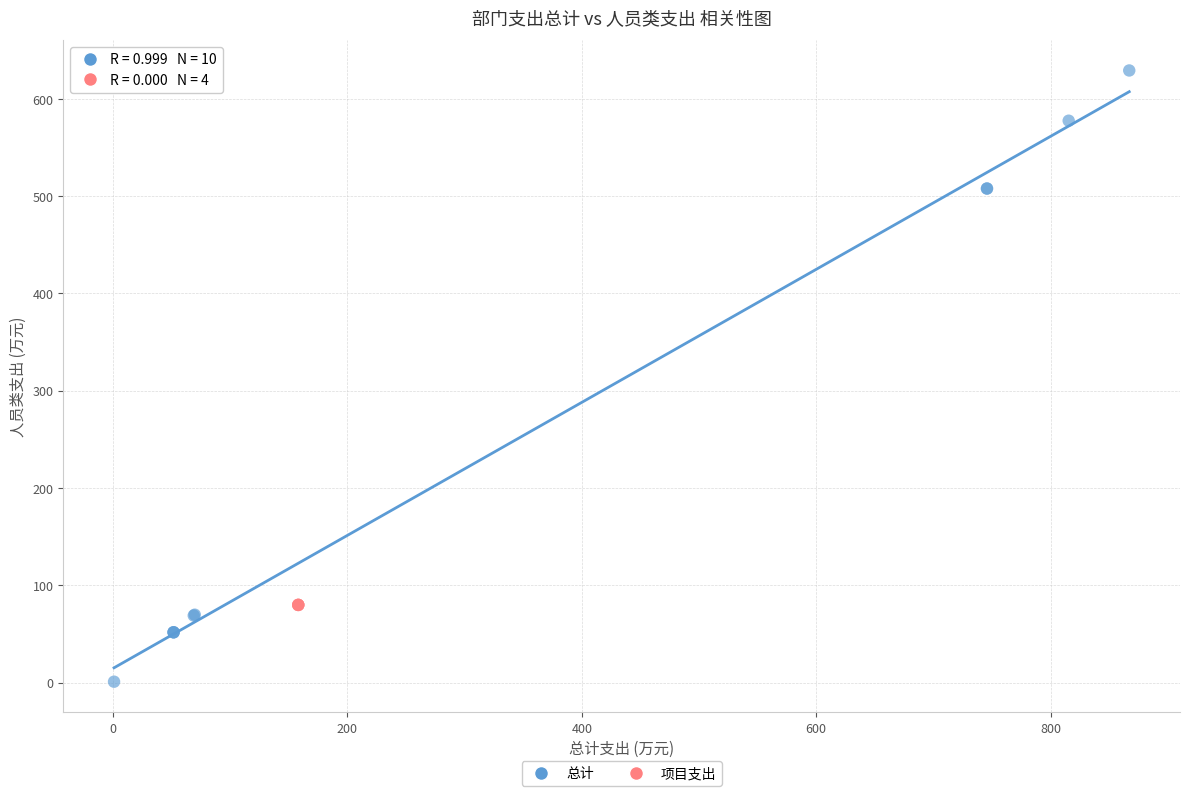

Which series contains the highest Y value?

总计